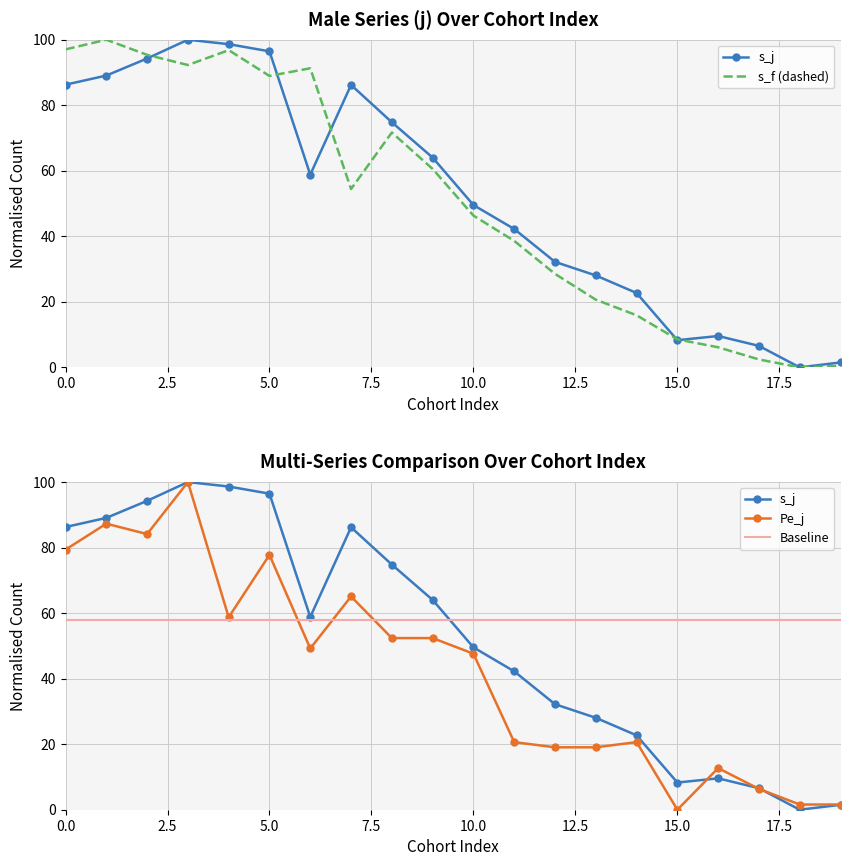

Reading left to right, list all the values displayed in this chart.

s_j: 0=86.3	1=89.1	2=94.3	3=100.0	4=98.6	5=96.5	6=58.8	7=86.2	8=74.8	9=64.0	10=49.5	11=42.2	12=32.2	13=28.1	14=22.7	15=8.3	16=9.6	17=6.6	18=0.0	19=1.5
s_f: 0=97.0	1=100.0	2=95.4	3=92.3	4=96.8	5=88.9	6=91.3	7=54.4	8=71.7	9=60.6	10=46.3	11=38.6	12=28.5	13=20.7	14=15.9	15=8.6	16=6.1	17=2.4	18=0.0	19=0.5
Pe_j: 0=79.4	1=87.3	2=84.1	3=100.0	4=58.7	5=77.8	6=49.2	7=65.1	8=52.4	9=52.4	10=47.6	11=20.6	12=19.0	13=19.0	14=20.6	15=0.0	16=12.7	17=6.3	18=1.6	19=1.6